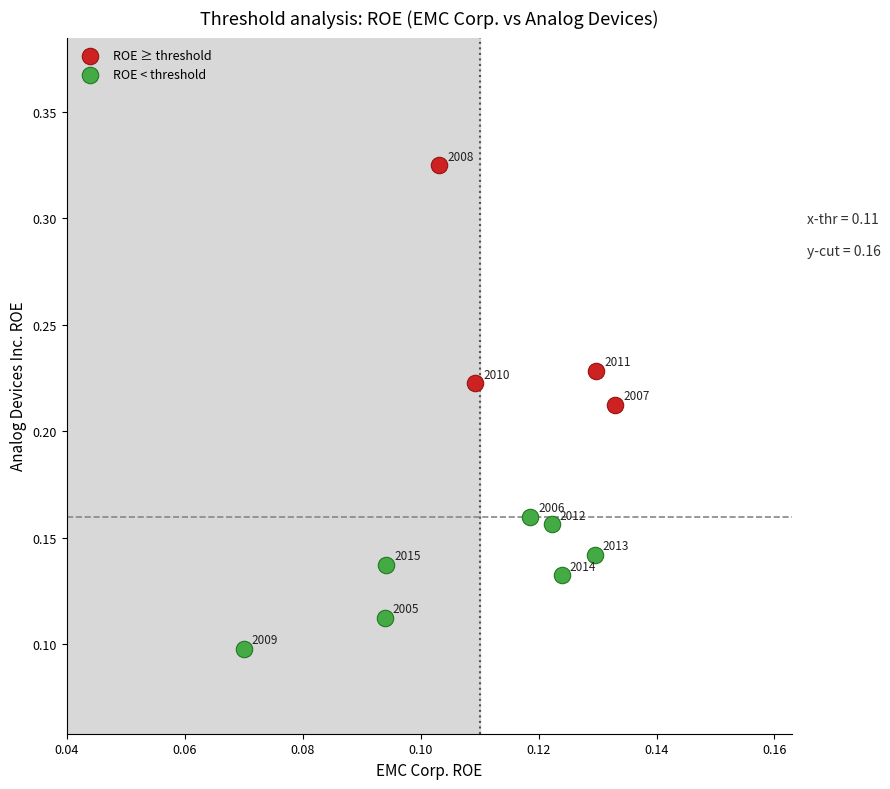

Which series reaches the maximum Y coordinate?

ROE ≥ threshold